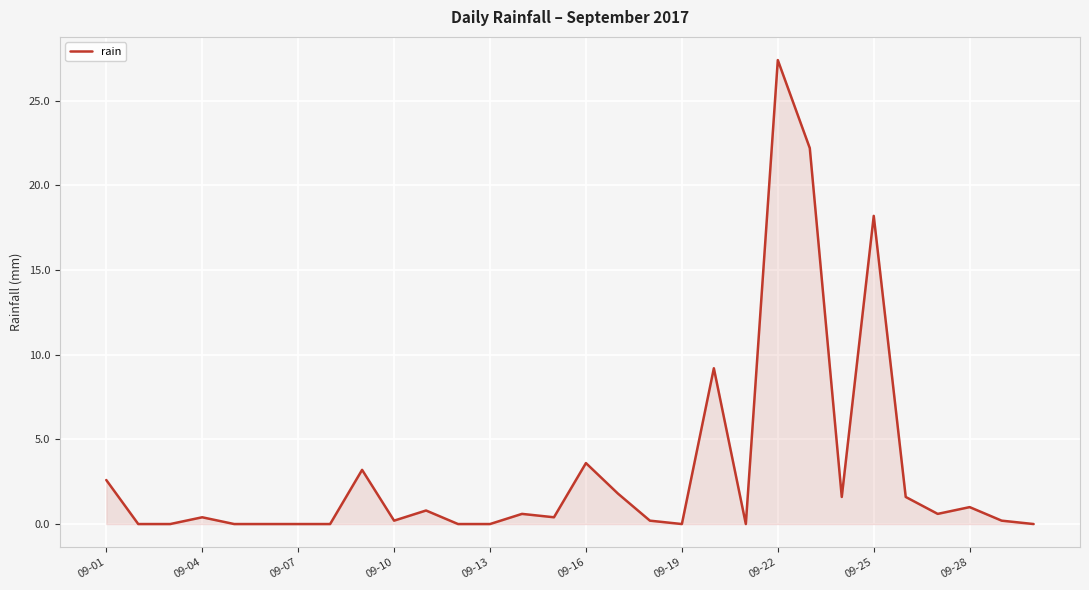

What is the greatest value displayed?

27.4